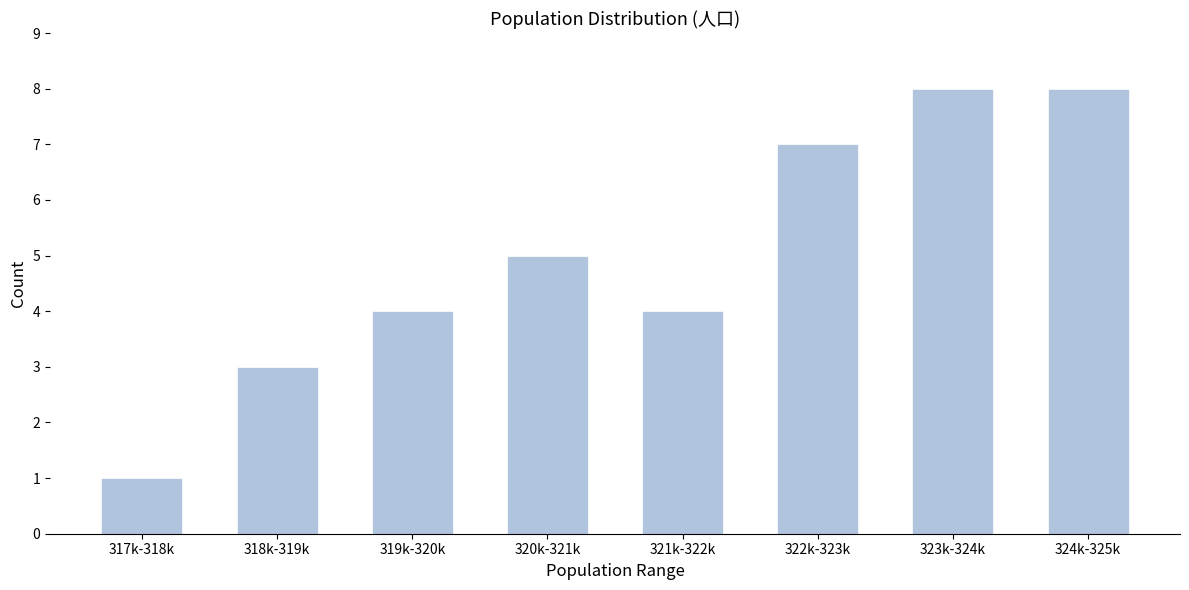

Reading left to right, what are all the values shown in this chart?

1	3	4	5	4	7	8	8